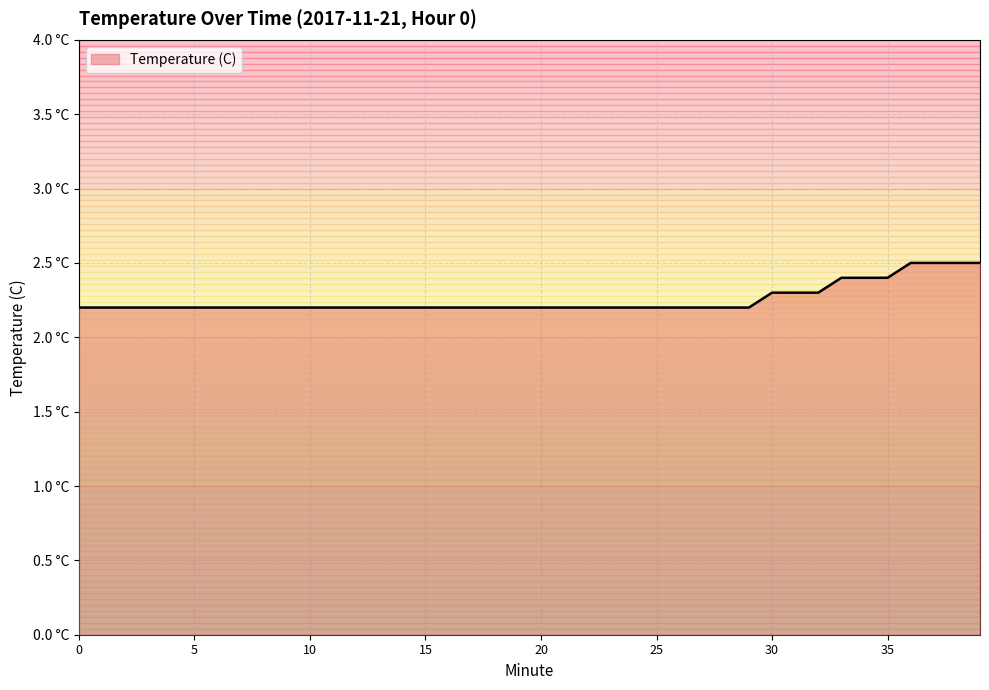

List the labels in order of value, largest first.

36, 37, 38, 39, 33, 34, 35, 30, 31, 32, 0, 1, 2, 3, 4, 5, 6, 7, 8, 9, 10, 11, 12, 13, 14, 15, 16, 17, 18, 19, 20, 21, 22, 23, 24, 25, 26, 27, 28, 29